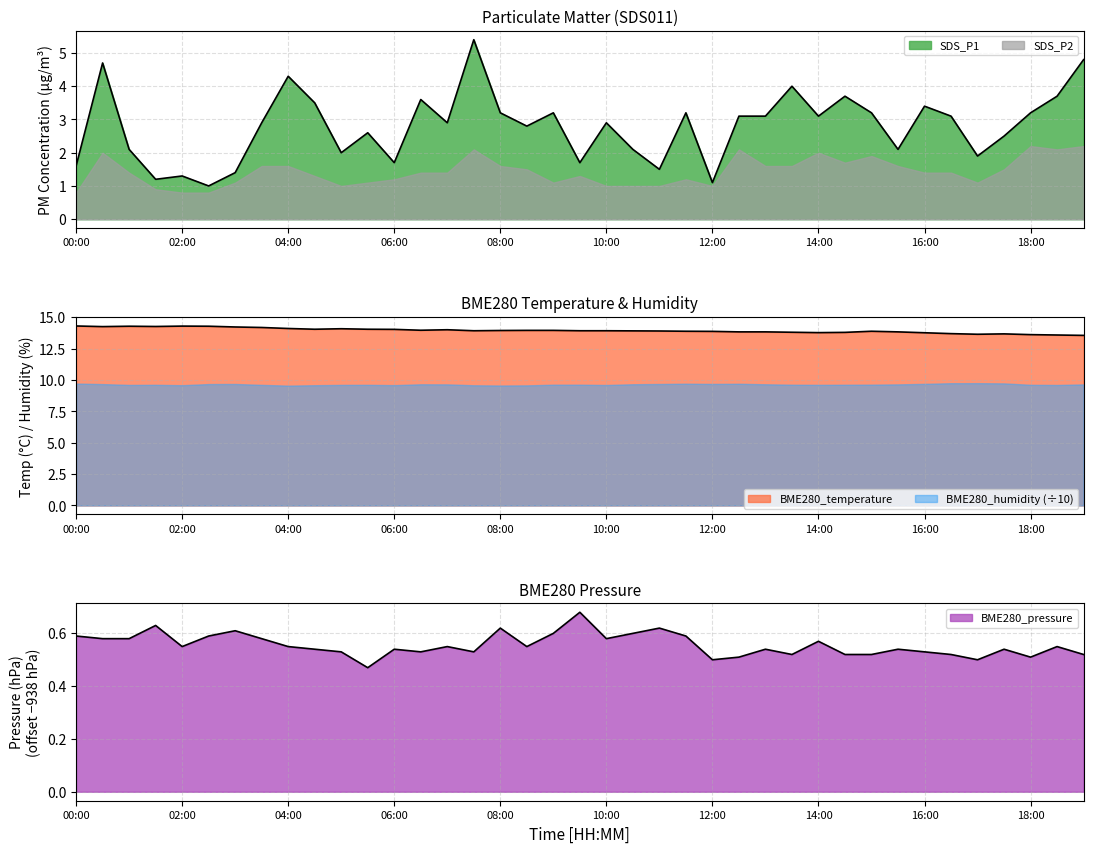

What is the difference between the SDS_P1 values at 04:30 and 09:30?

1.8